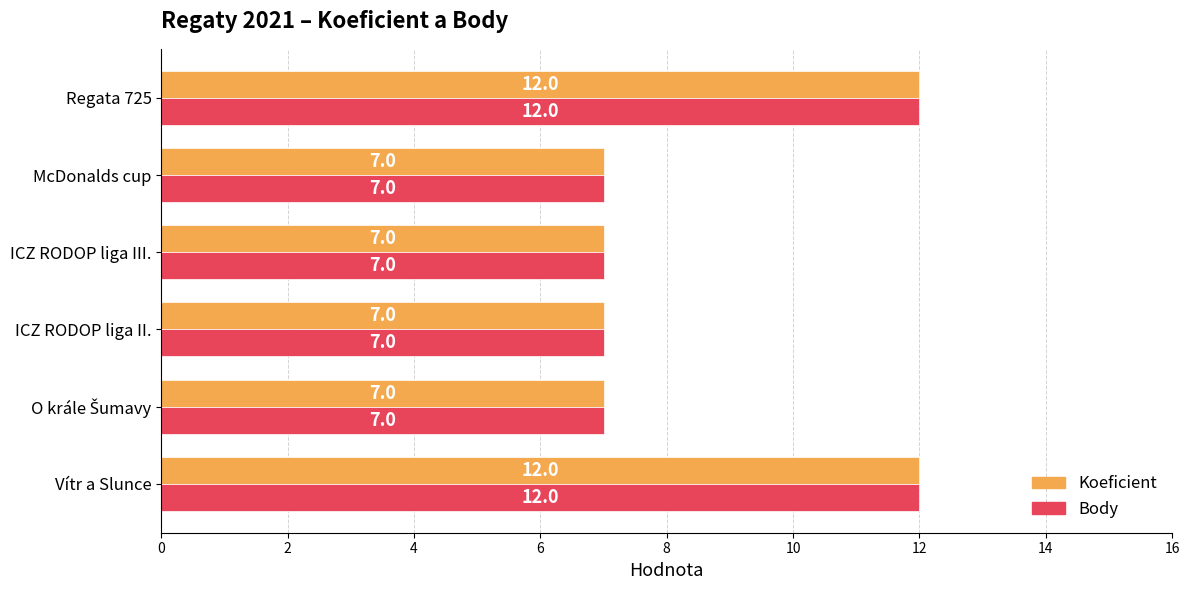

What is the maximum value shown in the chart?

12